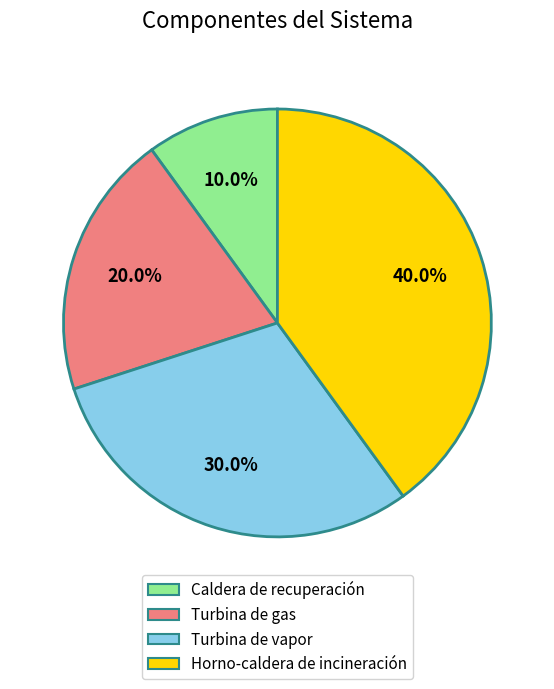

The Turbina de vapor slice represents 30% of the pie. True or false?

True